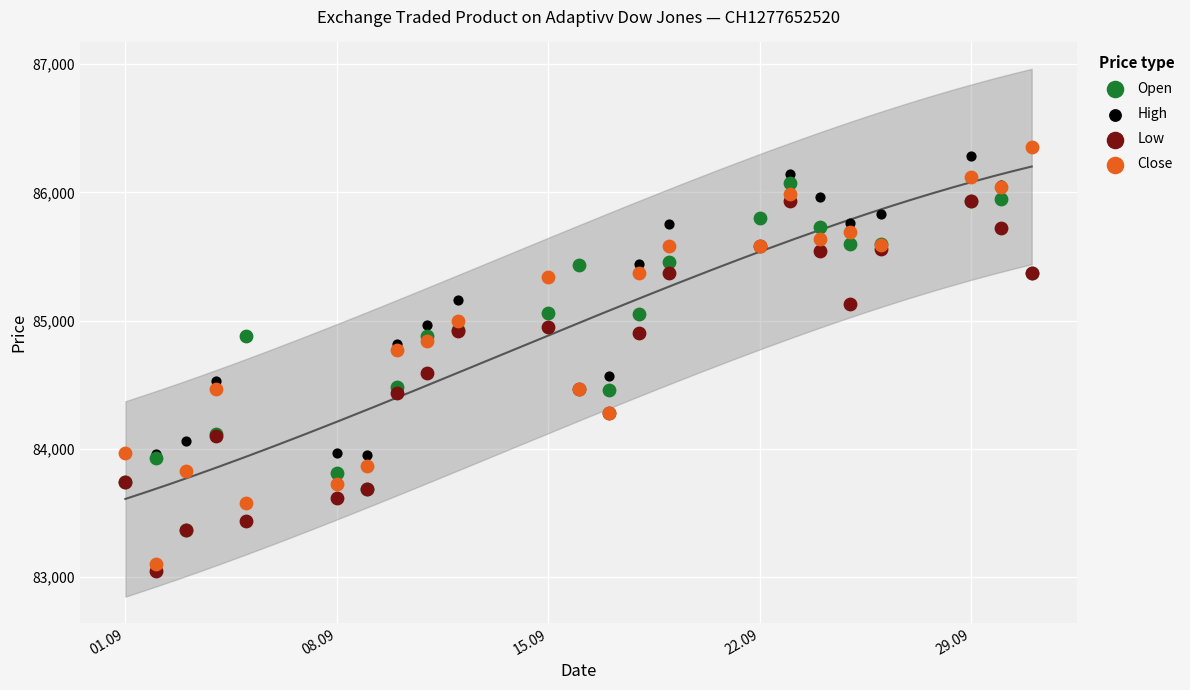

Across all series, what Y value is closest to 84705?

84770